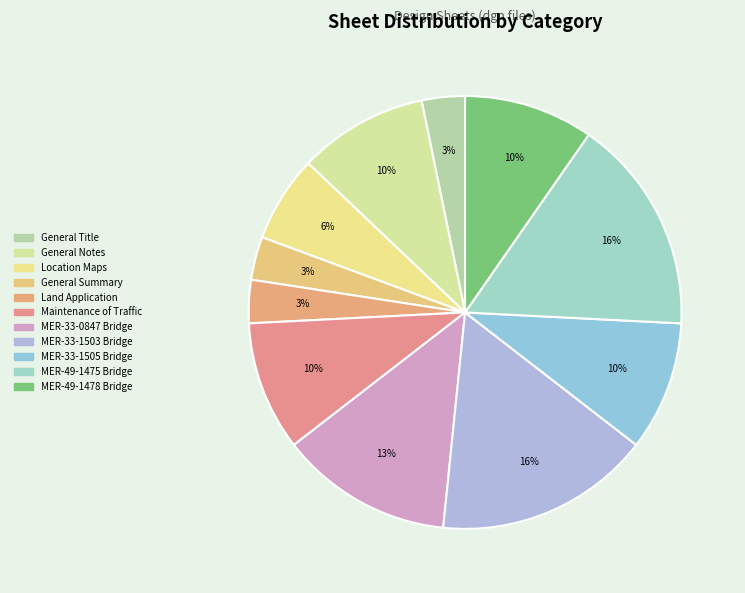

Does Maintenance of Traffic represent more than half of the total?

No